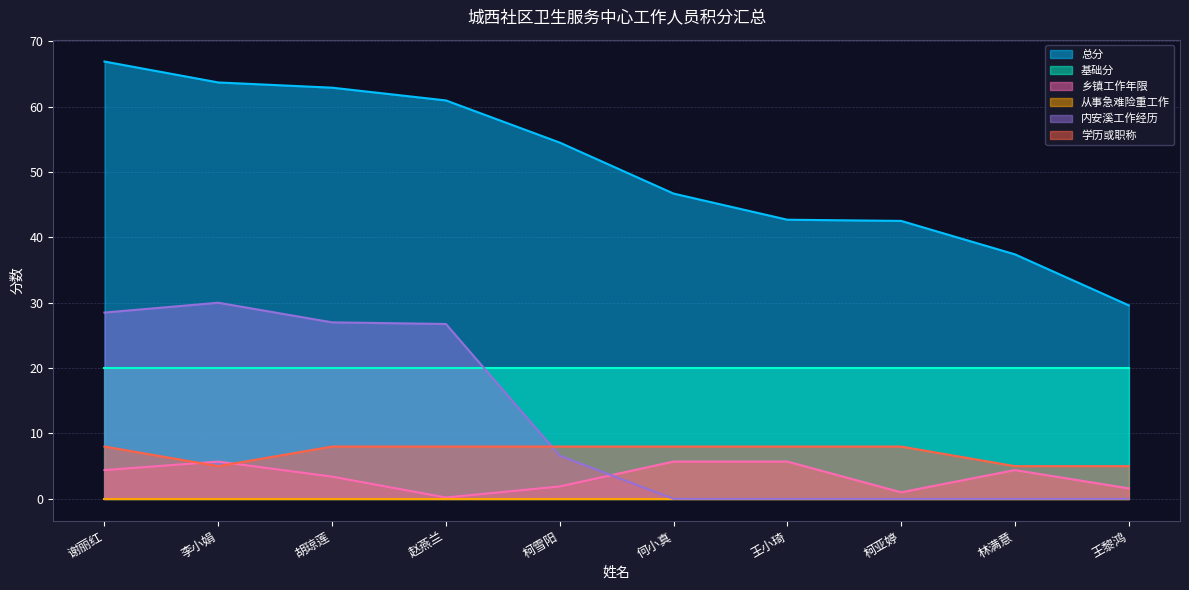

True or false: 乡镇工作年限 has more than 1 interior local peaks.

True